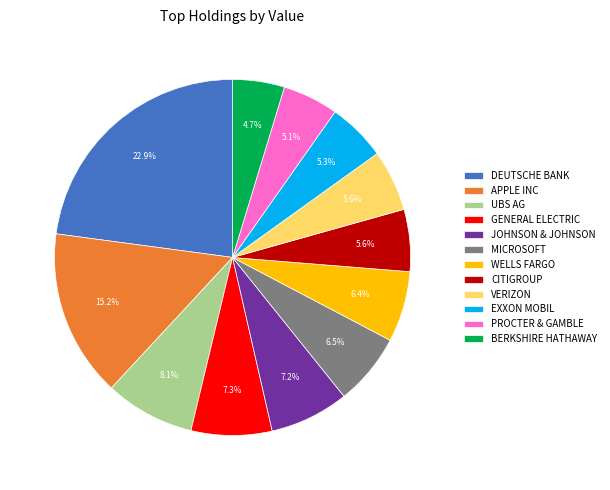

Which has a higher value, CITIGROUP or JOHNSON & JOHNSON?

JOHNSON & JOHNSON